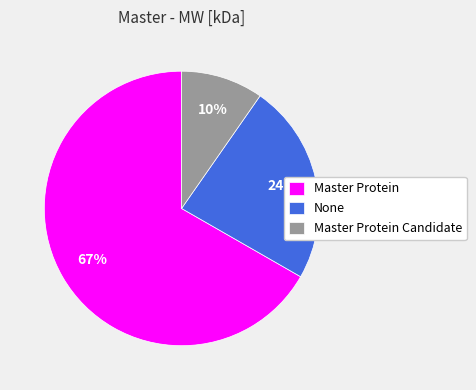

Does any single category account for the majority?

Yes